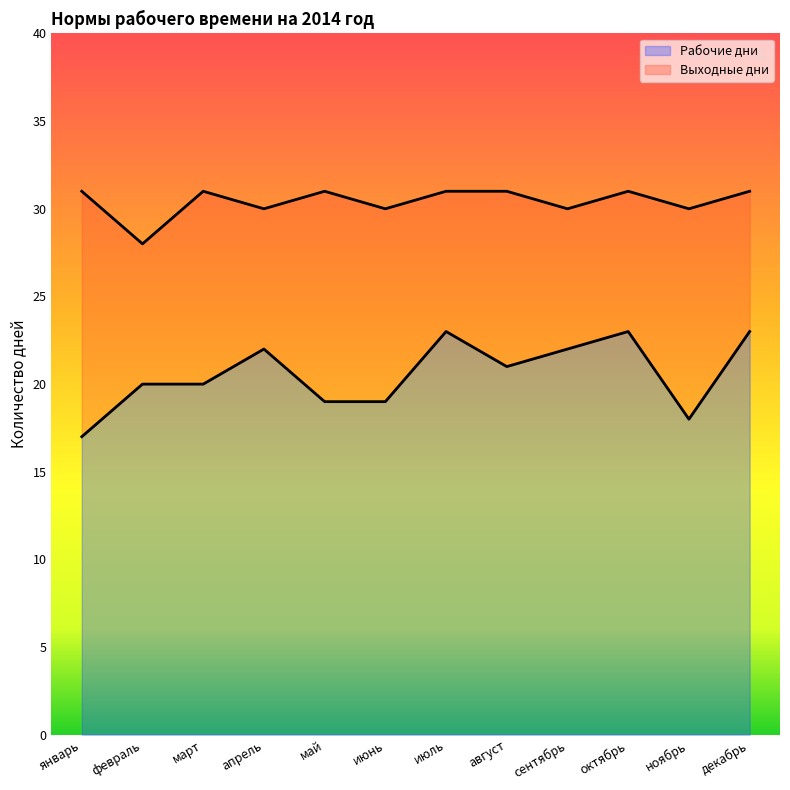

What is the sum of the values at декабрь and ноябрь?

41